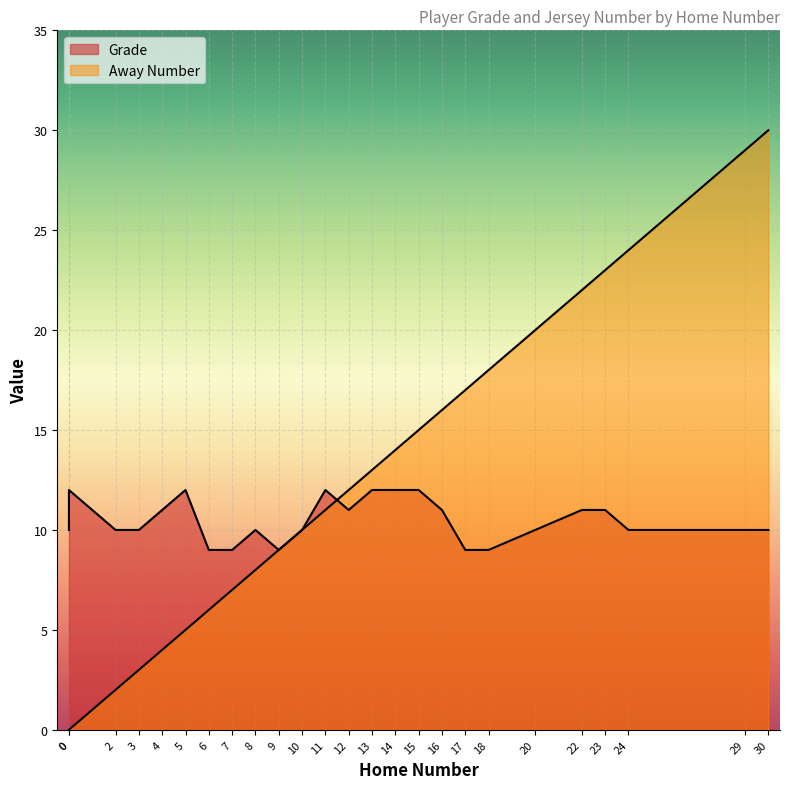

How many times do Grade and Away Number cross each other?

1